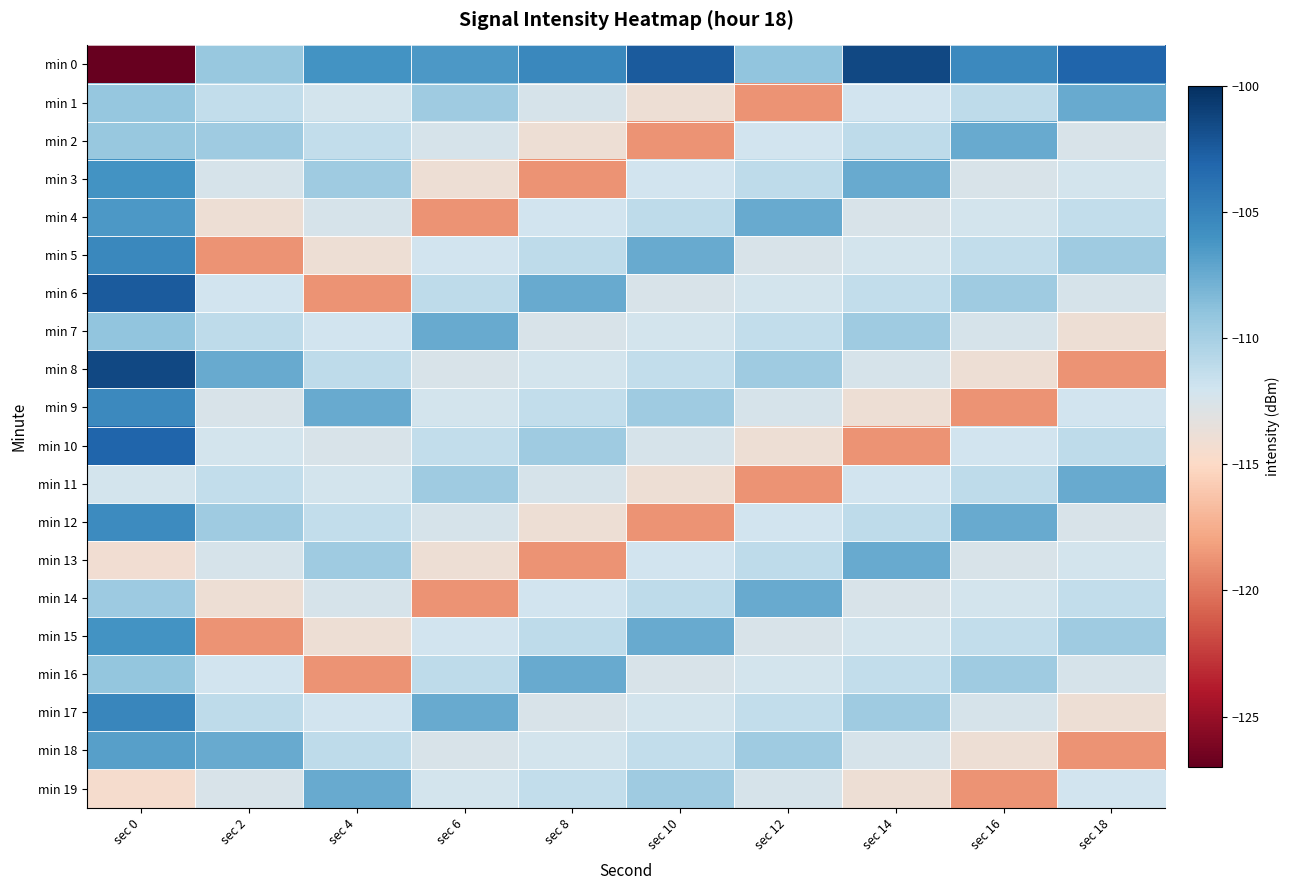

Reading left to right, what are all the values shown in this chart?

min 0: sec 0=-127.0	sec 2=-109.3	sec 4=-106.1	sec 6=-106.4	sec 8=-105.3	sec 10=-102.5	sec 12=-109.0	sec 14=-101.5	sec 16=-105.4	sec 18=-103.0
min 1: sec 0=-109.3	sec 2=-111.3	sec 4=-112.2	sec 6=-109.7	sec 8=-112.4	sec 10=-114.0	sec 12=-118.7	sec 14=-112.1	sec 16=-111.1	sec 18=-107.5
min 2: sec 0=-109.3	sec 2=-109.7	sec 4=-111.3	sec 6=-112.4	sec 8=-114.0	sec 10=-118.7	sec 12=-112.1	sec 14=-111.1	sec 16=-107.5	sec 18=-112.5
min 3: sec 0=-106.1	sec 2=-112.4	sec 4=-109.7	sec 6=-114.0	sec 8=-118.7	sec 10=-112.1	sec 12=-111.1	sec 14=-107.5	sec 16=-112.5	sec 18=-112.2
min 4: sec 0=-106.4	sec 2=-114.0	sec 4=-112.4	sec 6=-118.7	sec 8=-112.1	sec 10=-111.1	sec 12=-107.5	sec 14=-112.5	sec 16=-112.2	sec 18=-111.3
min 5: sec 0=-105.3	sec 2=-118.7	sec 4=-114.0	sec 6=-112.1	sec 8=-111.1	sec 10=-107.5	sec 12=-112.5	sec 14=-112.2	sec 16=-111.3	sec 18=-109.7
min 6: sec 0=-102.5	sec 2=-112.1	sec 4=-118.7	sec 6=-111.1	sec 8=-107.5	sec 10=-112.5	sec 12=-112.2	sec 14=-111.3	sec 16=-109.7	sec 18=-112.4
min 7: sec 0=-109.0	sec 2=-111.1	sec 4=-112.1	sec 6=-107.5	sec 8=-112.5	sec 10=-112.2	sec 12=-111.3	sec 14=-109.7	sec 16=-112.4	sec 18=-114.0
min 8: sec 0=-101.5	sec 2=-107.5	sec 4=-111.1	sec 6=-112.5	sec 8=-112.2	sec 10=-111.3	sec 12=-109.7	sec 14=-112.4	sec 16=-114.0	sec 18=-118.7
min 9: sec 0=-105.4	sec 2=-112.5	sec 4=-107.5	sec 6=-112.2	sec 8=-111.3	sec 10=-109.7	sec 12=-112.4	sec 14=-114.0	sec 16=-118.7	sec 18=-112.1
min 10: sec 0=-103.0	sec 2=-112.2	sec 4=-112.5	sec 6=-111.3	sec 8=-109.7	sec 10=-112.4	sec 12=-114.0	sec 14=-118.7	sec 16=-112.1	sec 18=-111.1
min 11: sec 0=-112.2	sec 2=-111.3	sec 4=-112.2	sec 6=-109.7	sec 8=-112.4	sec 10=-114.0	sec 12=-118.7	sec 14=-112.1	sec 16=-111.1	sec 18=-107.5
min 12: sec 0=-105.6	sec 2=-109.7	sec 4=-111.3	sec 6=-112.4	sec 8=-114.0	sec 10=-118.7	sec 12=-112.1	sec 14=-111.1	sec 16=-107.5	sec 18=-112.5
min 13: sec 0=-114.2	sec 2=-112.4	sec 4=-109.7	sec 6=-114.0	sec 8=-118.7	sec 10=-112.1	sec 12=-111.1	sec 14=-107.5	sec 16=-112.5	sec 18=-112.2
min 14: sec 0=-109.6	sec 2=-114.0	sec 4=-112.4	sec 6=-118.7	sec 8=-112.1	sec 10=-111.1	sec 12=-107.5	sec 14=-112.5	sec 16=-112.2	sec 18=-111.3
min 15: sec 0=-106.0	sec 2=-118.7	sec 4=-114.0	sec 6=-112.1	sec 8=-111.1	sec 10=-107.5	sec 12=-112.5	sec 14=-112.2	sec 16=-111.3	sec 18=-109.7
min 16: sec 0=-109.2	sec 2=-112.1	sec 4=-118.7	sec 6=-111.1	sec 8=-107.5	sec 10=-112.5	sec 12=-112.2	sec 14=-111.3	sec 16=-109.7	sec 18=-112.4
min 17: sec 0=-105.3	sec 2=-111.1	sec 4=-112.1	sec 6=-107.5	sec 8=-112.5	sec 10=-112.2	sec 12=-111.3	sec 14=-109.7	sec 16=-112.4	sec 18=-114.0
min 18: sec 0=-106.8	sec 2=-107.5	sec 4=-111.1	sec 6=-112.5	sec 8=-112.2	sec 10=-111.3	sec 12=-109.7	sec 14=-112.4	sec 16=-114.0	sec 18=-118.7
min 19: sec 0=-114.5	sec 2=-112.5	sec 4=-107.5	sec 6=-112.2	sec 8=-111.3	sec 10=-109.7	sec 12=-112.4	sec 14=-114.0	sec 16=-118.7	sec 18=-112.1